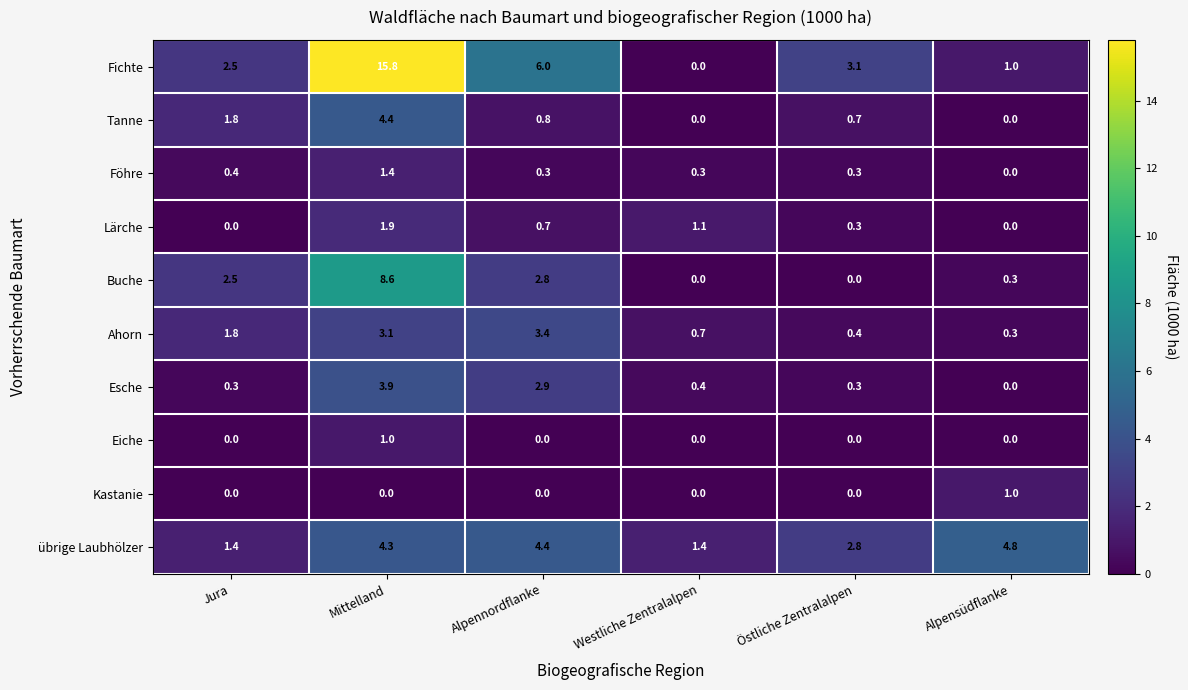

At which label is Tanne closest to 2?

Jura